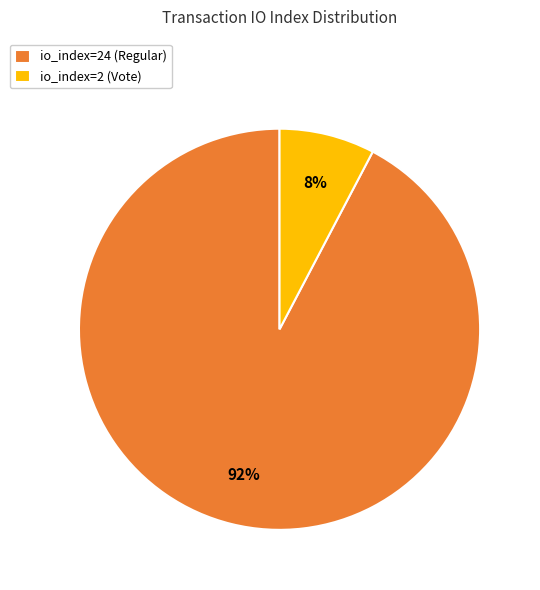

How many slices are in this pie chart?

2